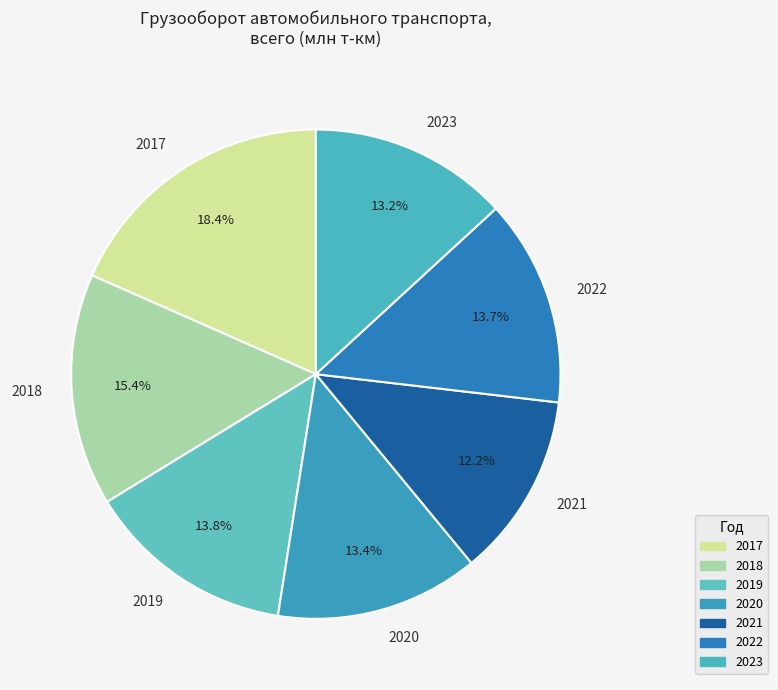

How many segments does this pie chart have?

7